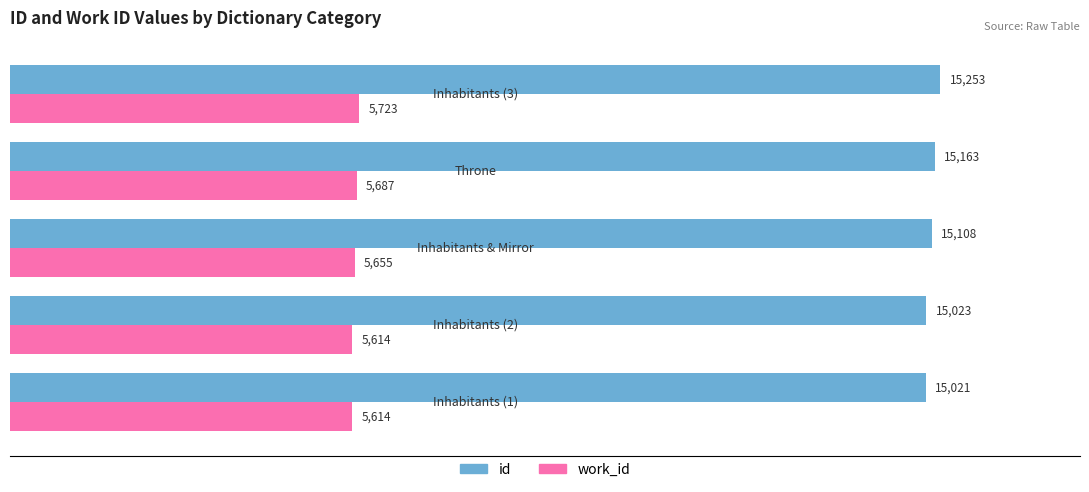

Rank the series by their average value, from lowest to highest.

work_id, id